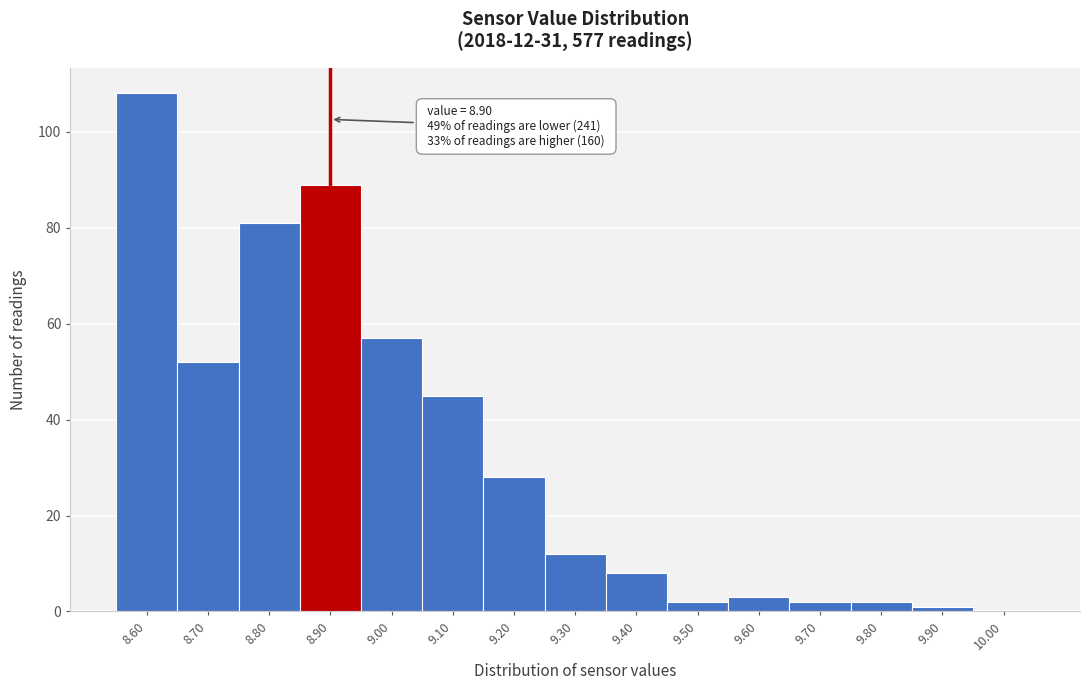

Over which range of the x-axis is the bar tallest?

8.55 to 8.65